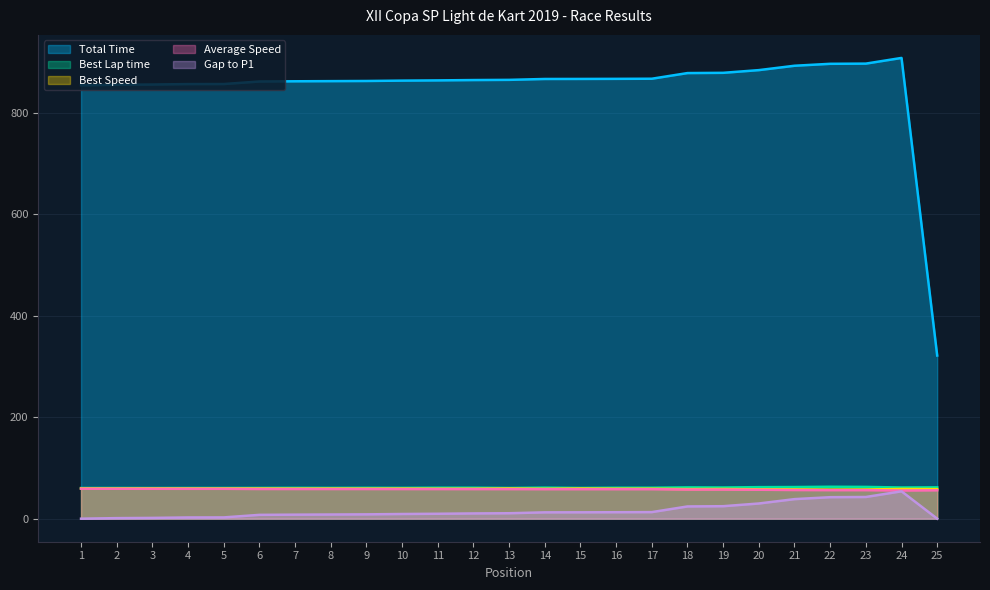

Read the Gap to P1 value at 3.

1.6